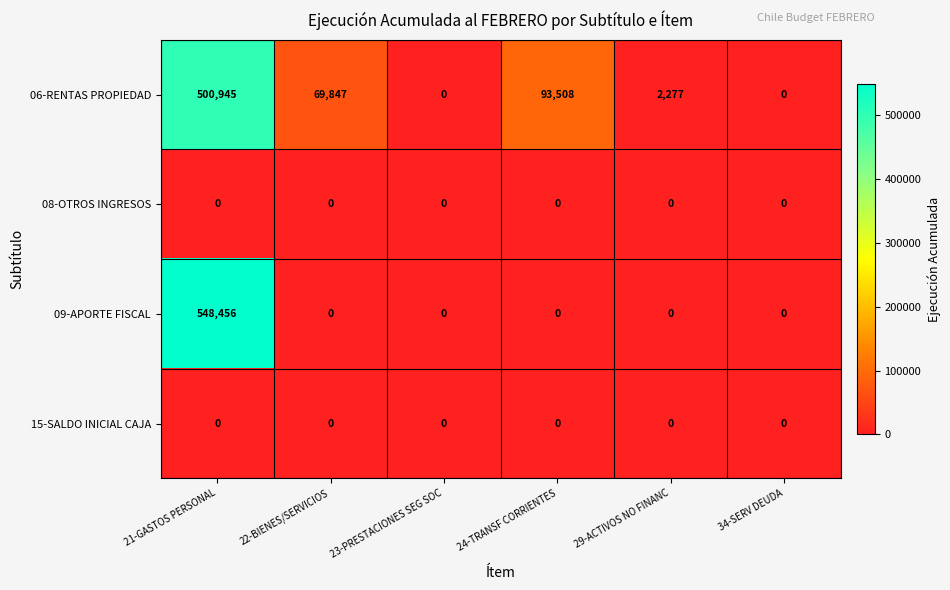

What is the highest value of the 06-RENTAS PROPIEDAD series?

500945